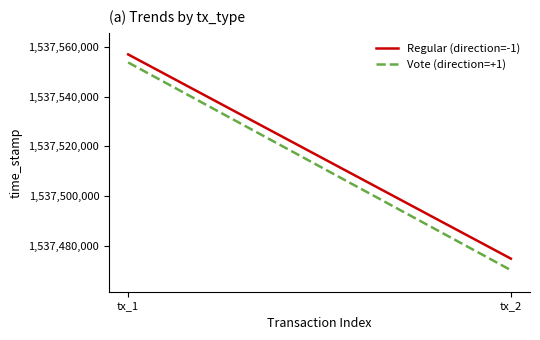

What is the value of the Vote (direction=+1) point at the 1st from the left?

1537553685